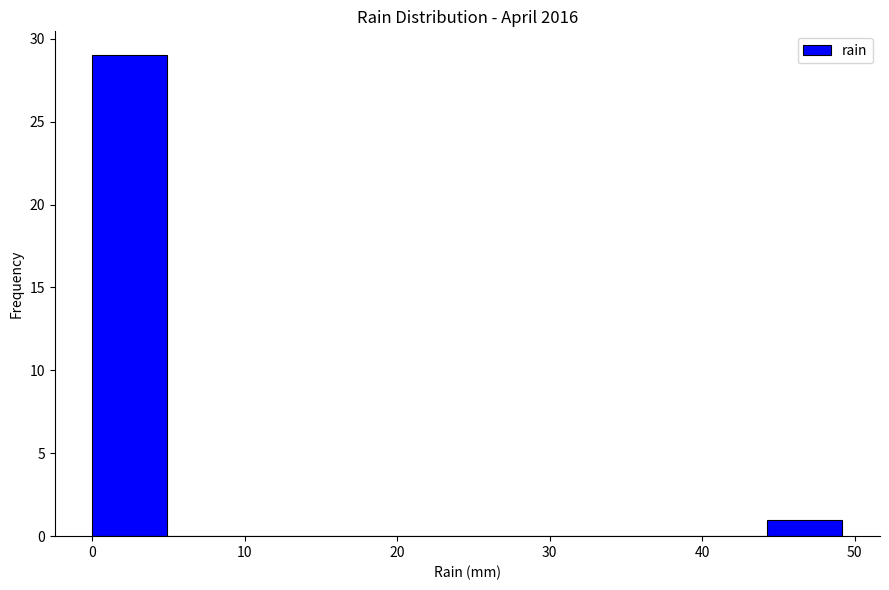

Over which range of the x-axis is the bar tallest?

0 to 5